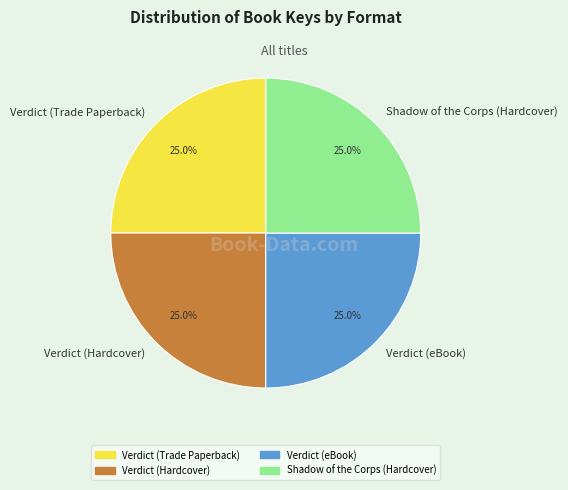

Approximately how many times larger is the value at Verdict (eBook) compared to Shadow of the Corps (Hardcover)?

1.0